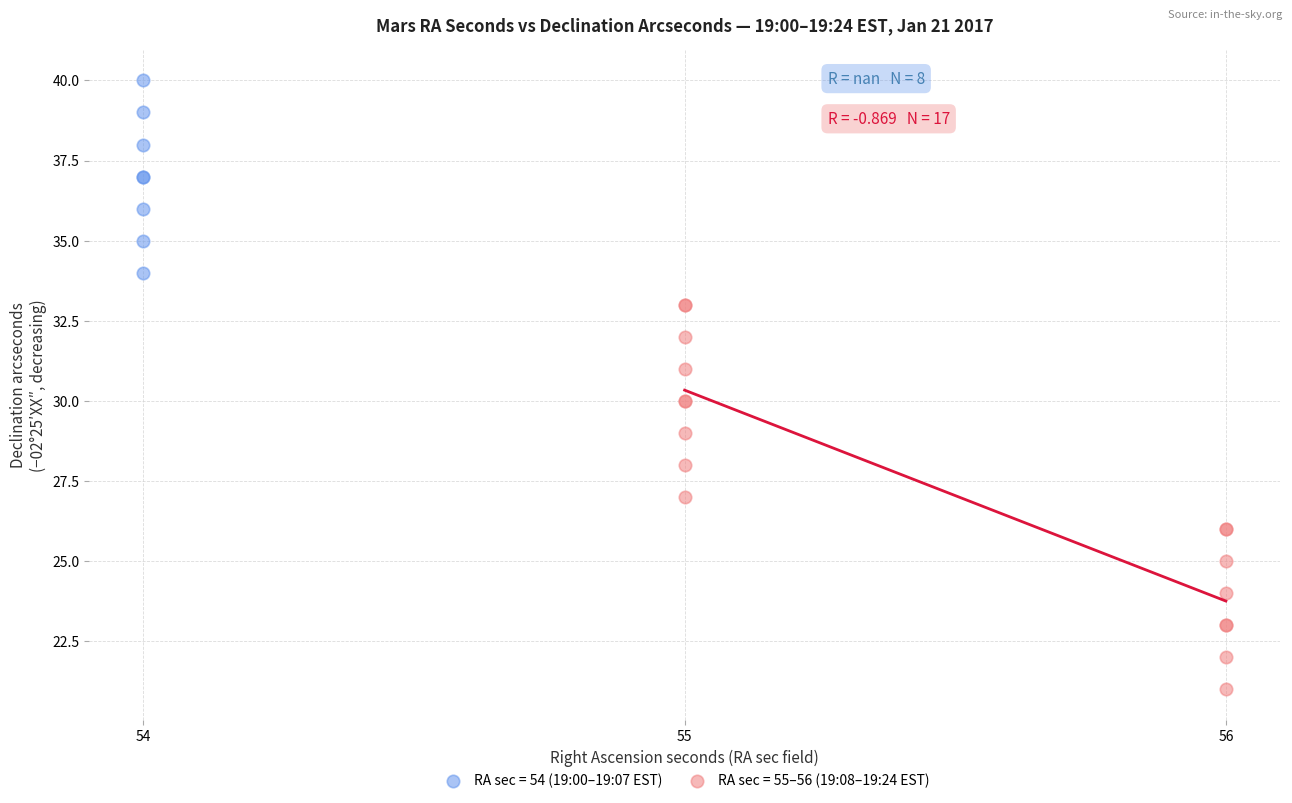

Which series contains the lowest Y value?

RA sec = 55–56 (19:08–19:24 EST)